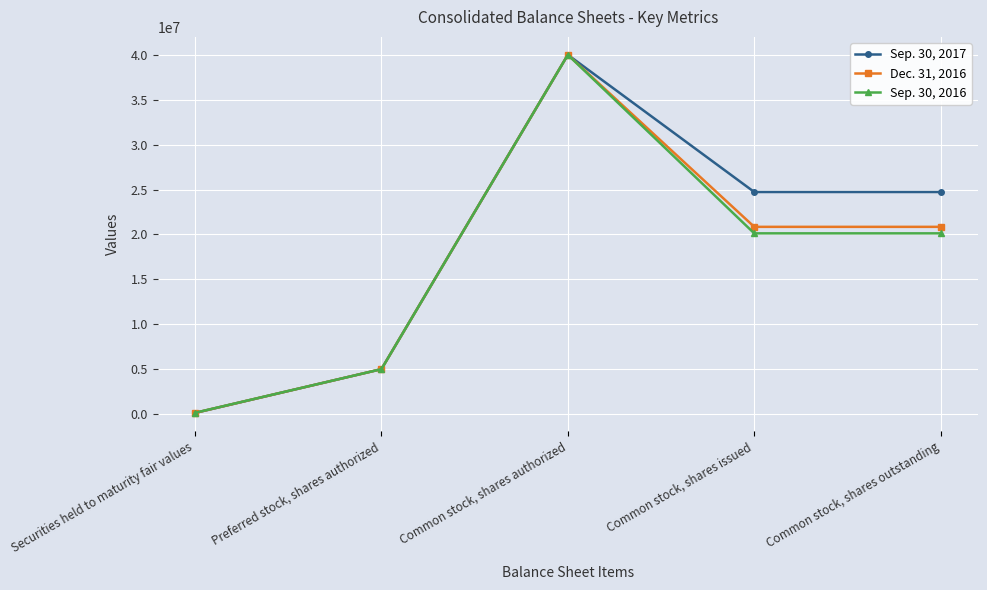

How many lines are shown in the chart?

3